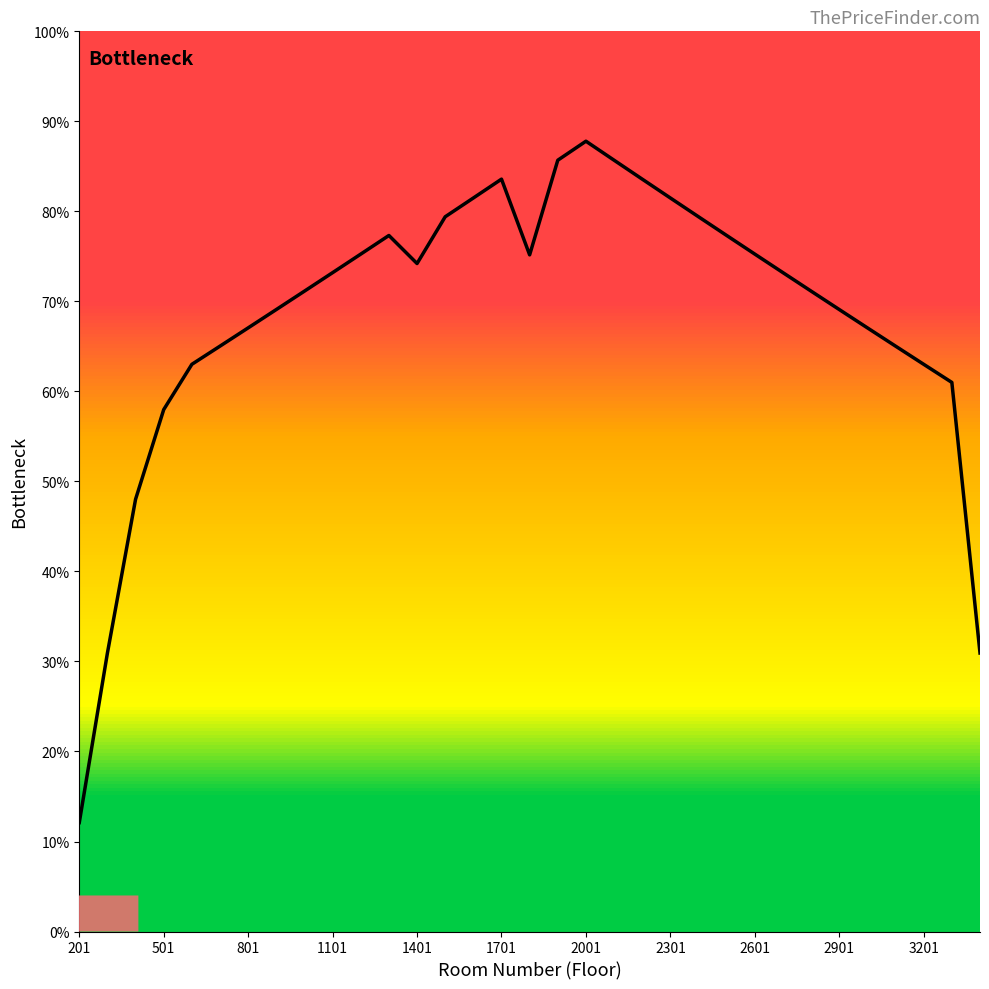

Does the chart have visible grid lines?

No